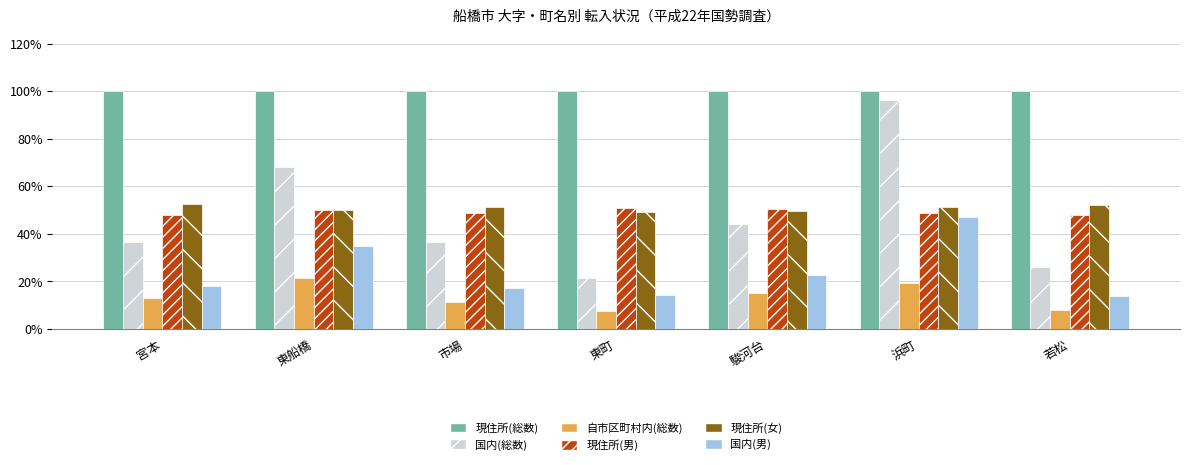

How many values in the 自市区町村内(総数) series exceed 13?

4